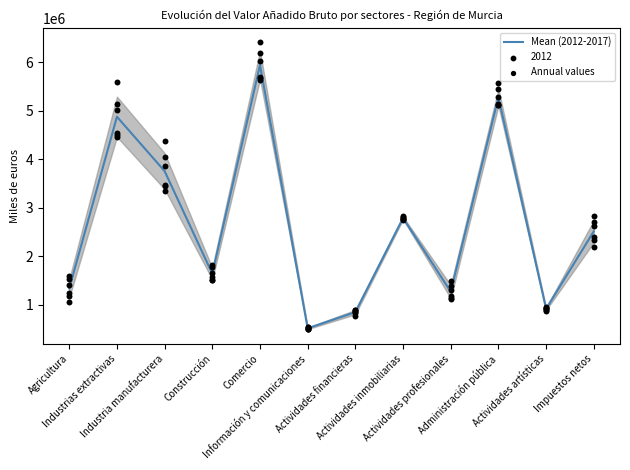

Is the value of 2012 at Administración pública greater than the value of 2017 at Actividades profesionales?

Yes